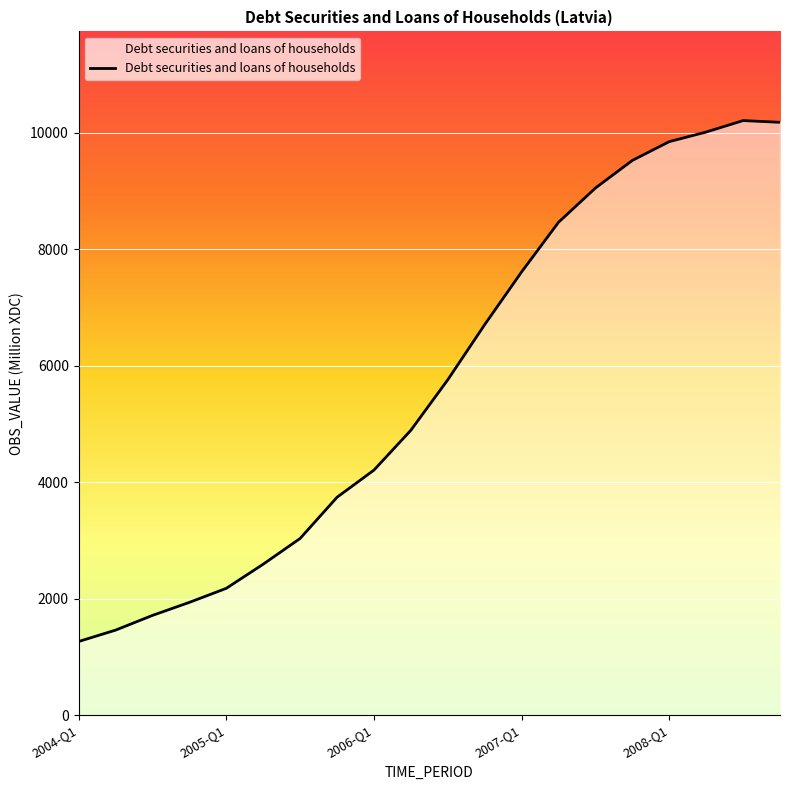

What is the greatest value displayed?

10213.2